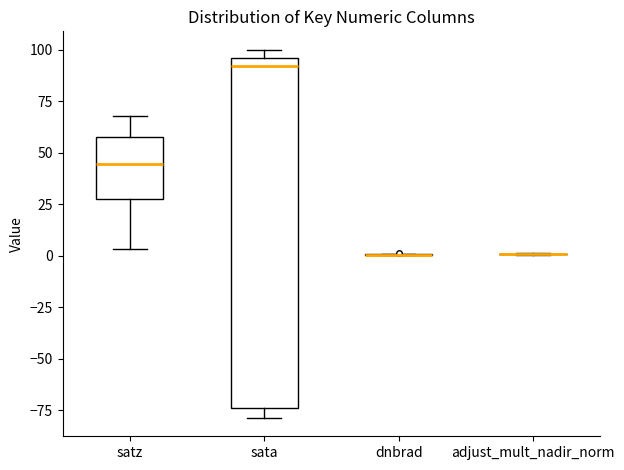

Reading left to right, transcribe this box plot: for each box, give where its median line is, the range the box spans, and where its two whiskers end, as read against the y-axis. The values are not printed on the chart, so give them approximately, as read against the axis.

satz: median 45, box 25 to 55, whiskers 5 to 70
sata: median 90, box -75 to 95, whiskers -80 to 100
dnbrad: box collapsed to a line at 0, whiskers 0 to 0
adjust_mult_nadir_norm: box collapsed to a line at 0, whiskers 0 to 0